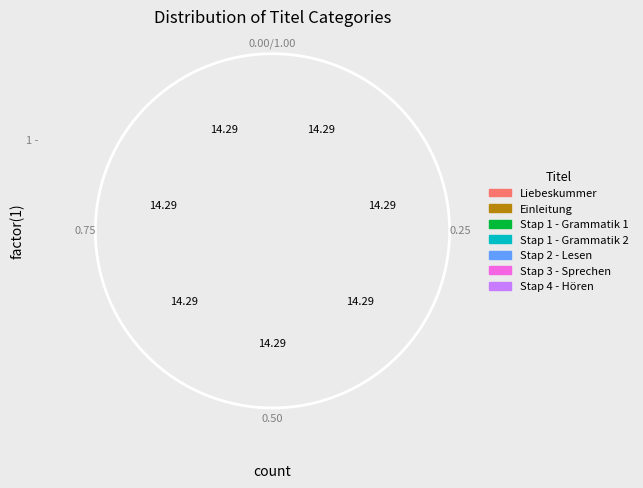

Is there any slice that represents more than half of the pie?

No